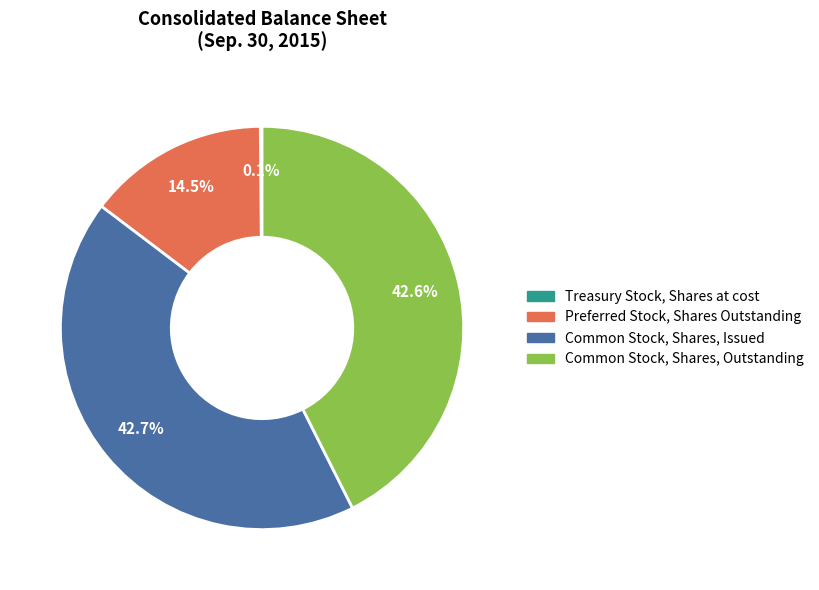

What percentage is NOT represented by Common Stock, Shares, Issued?

57.3%